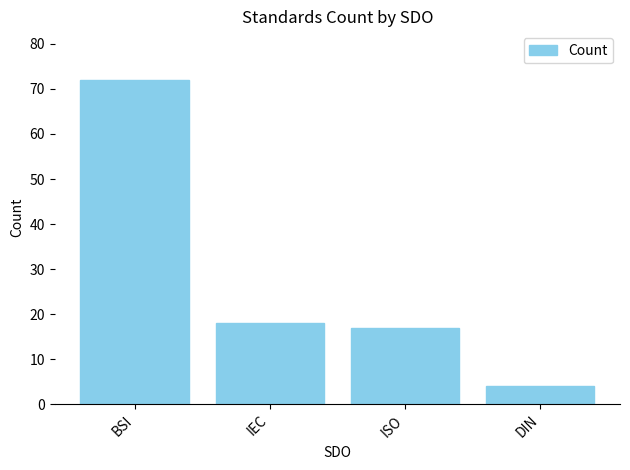

What is the label of the 3rd bar from the right?

IEC